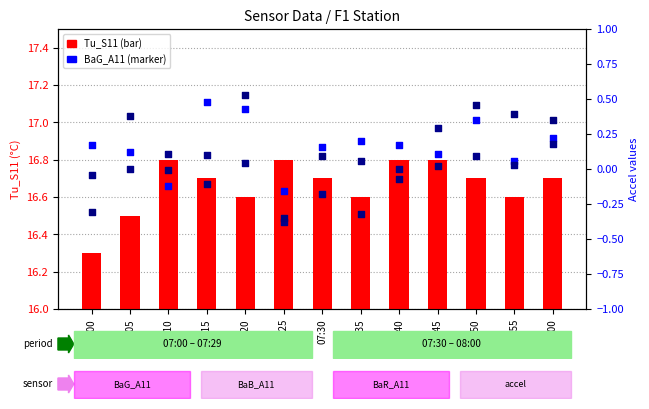

What is the total value across all series at 07:05?

17.0